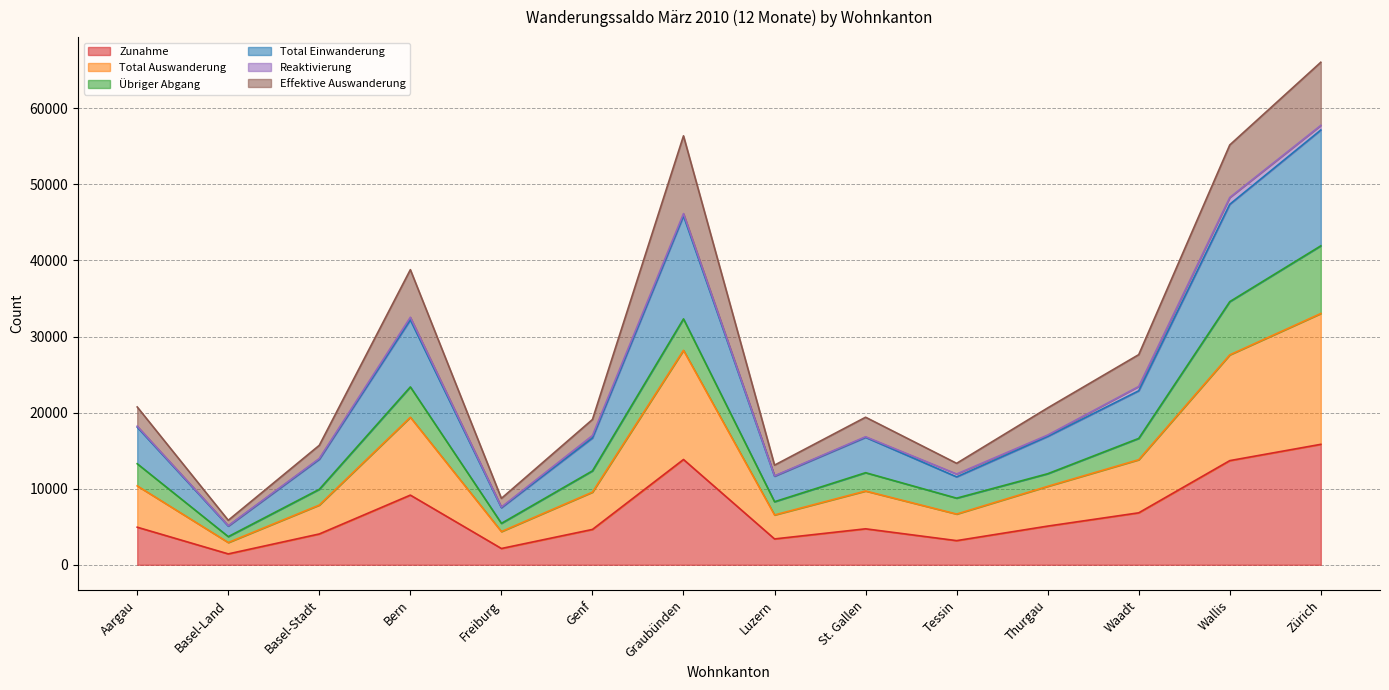

At how many categories does at least one series exceed 30303?

4